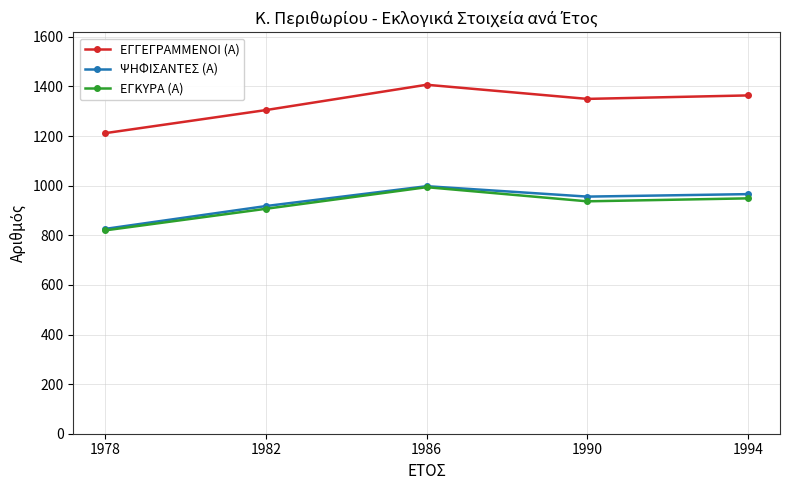

What is the sum of the ΕΓΚΥΡΑ (Α) values at 1978 and 1982?

1727